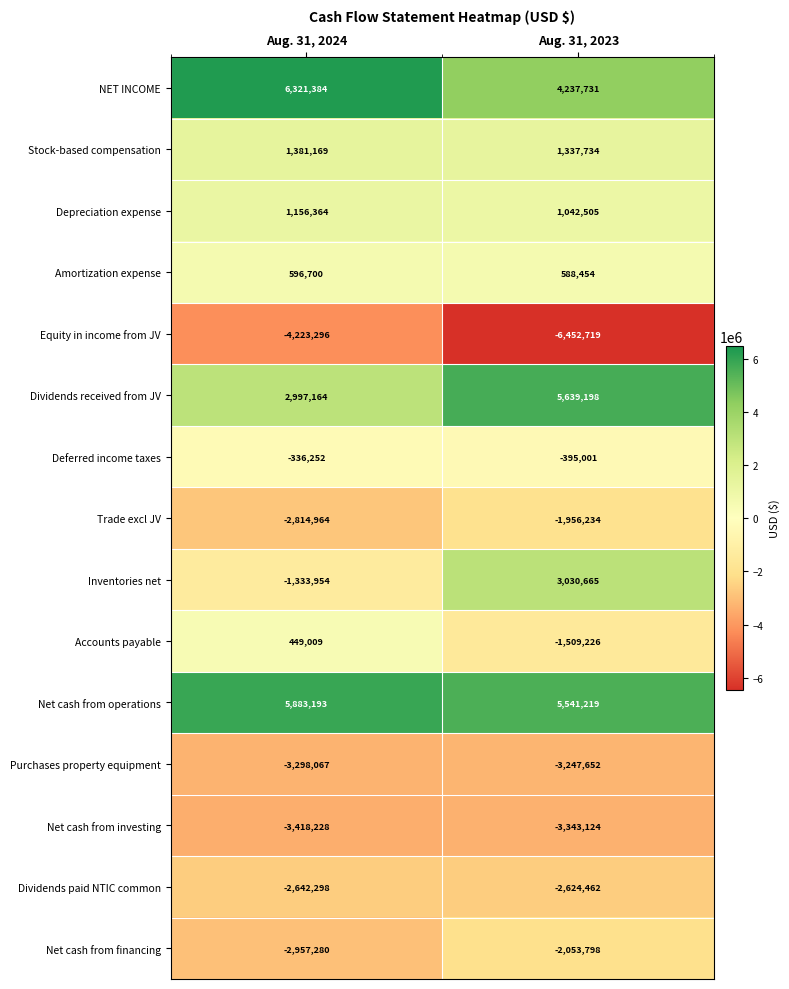

Which series has the largest total across all categories?

Net cash from operations